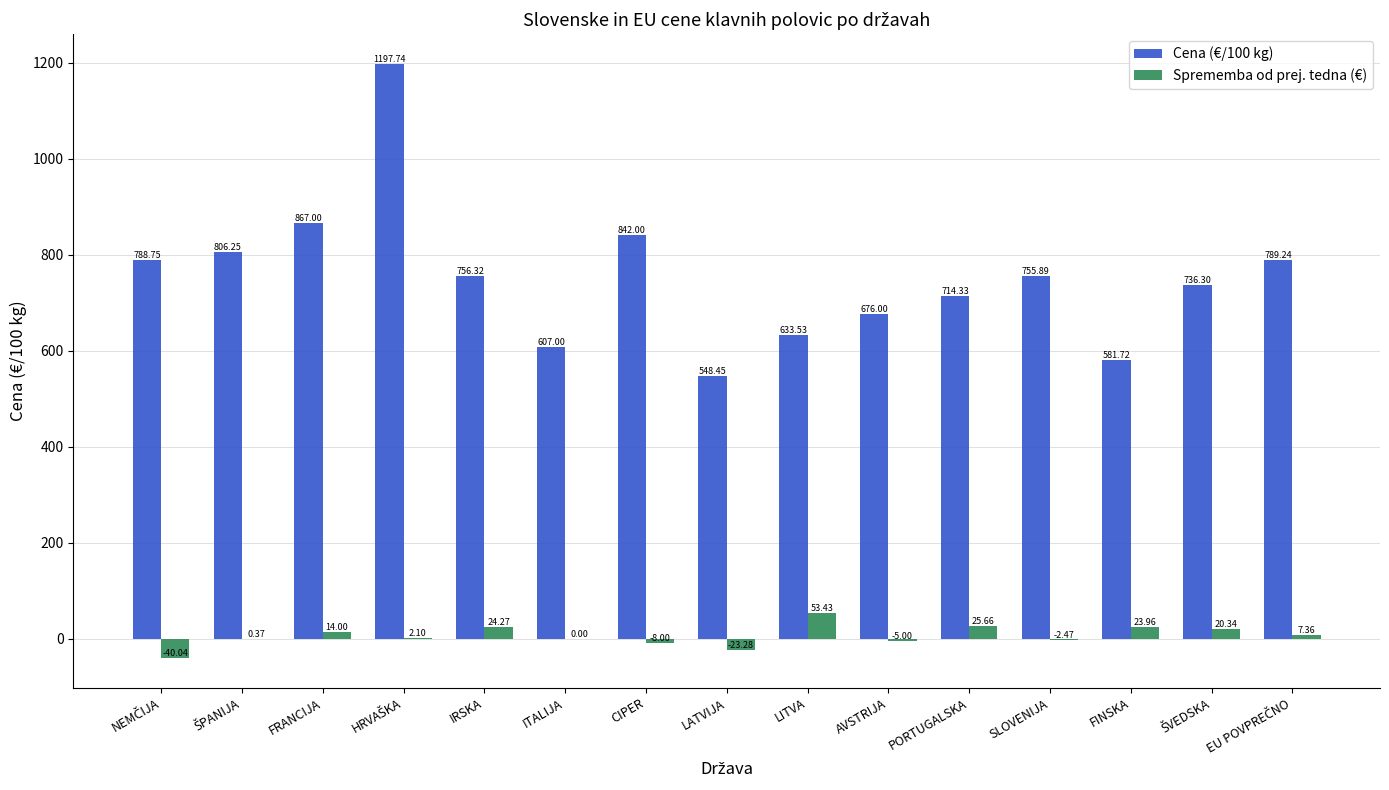

What is the sum of the Sprememba od prej. tedna (€) values at SLOVENIJA and AVSTRIJA?

-7.5